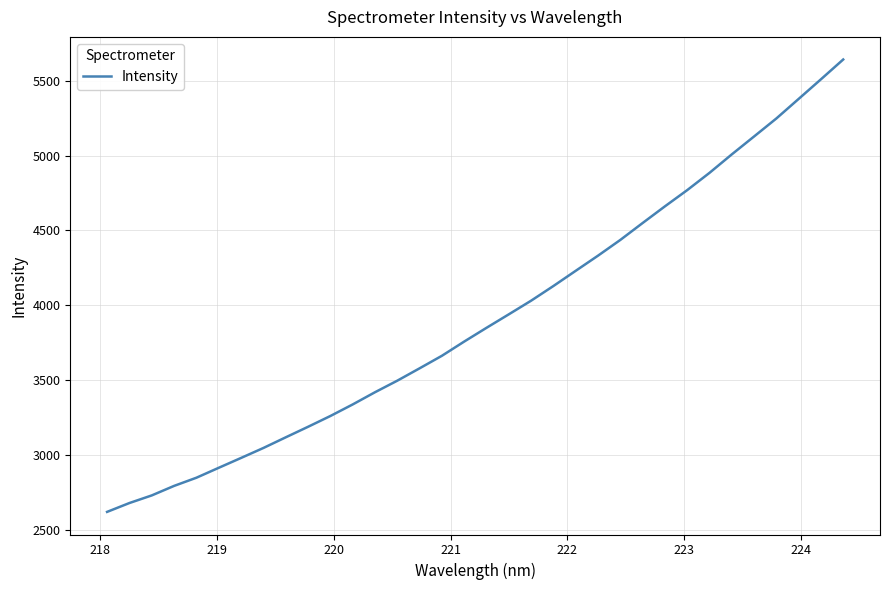

What is the minimum value shown in the chart?

2619.3